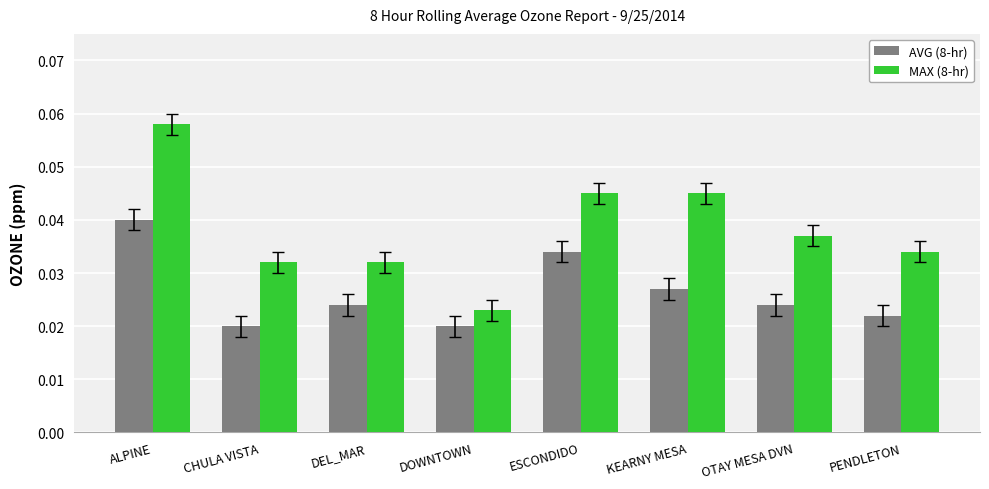

Count the MAX (8-hr) values in the range 0 to 1.

8